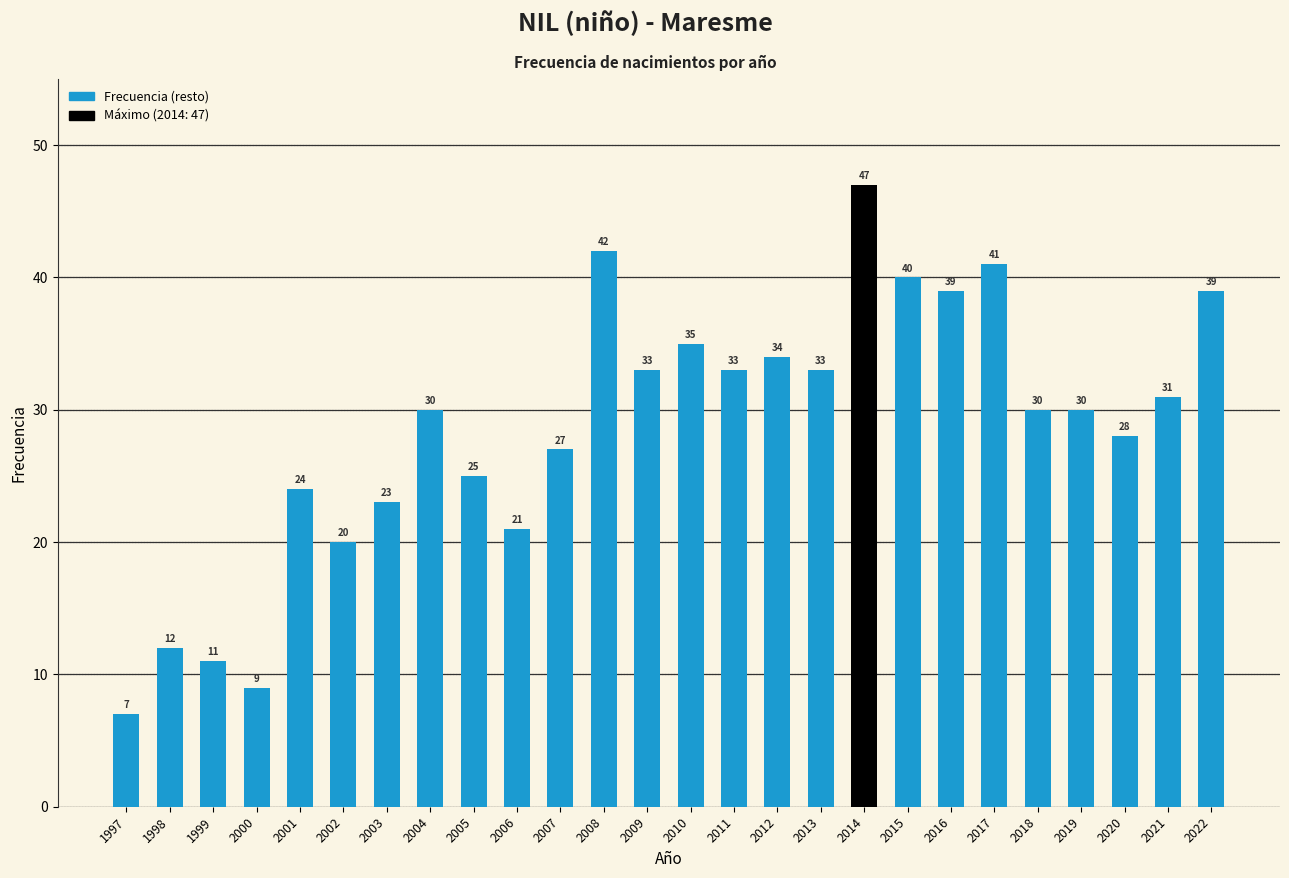

Which label corresponds to the smallest value in the chart?

1997